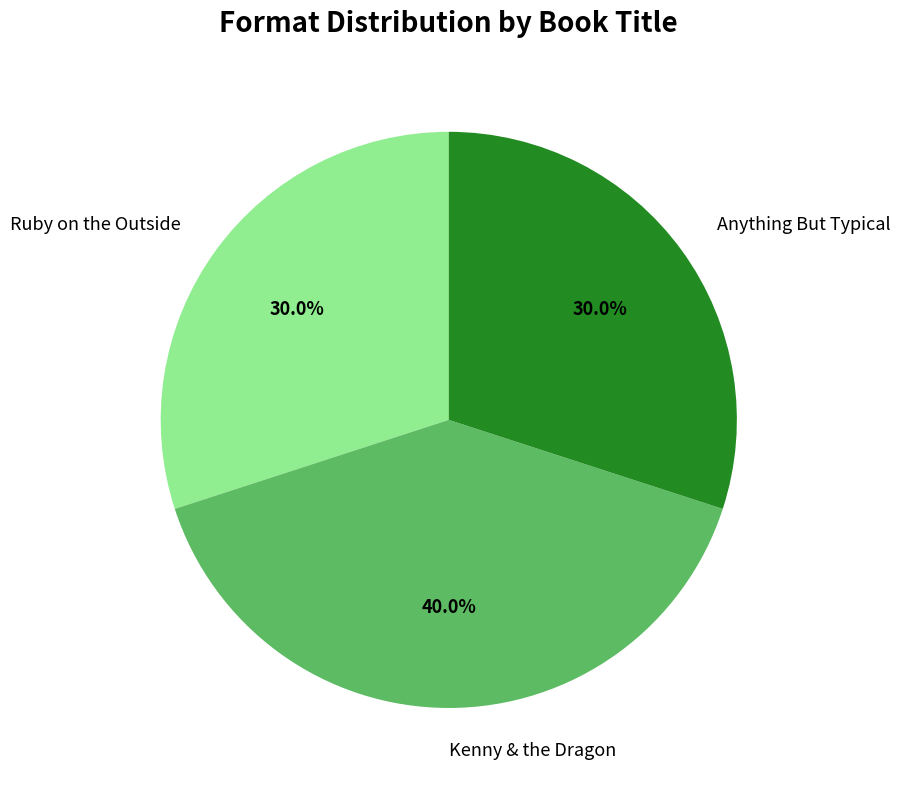

Do Anything But Typical and Kenny & the Dragon together represent more than half of the pie?

Yes